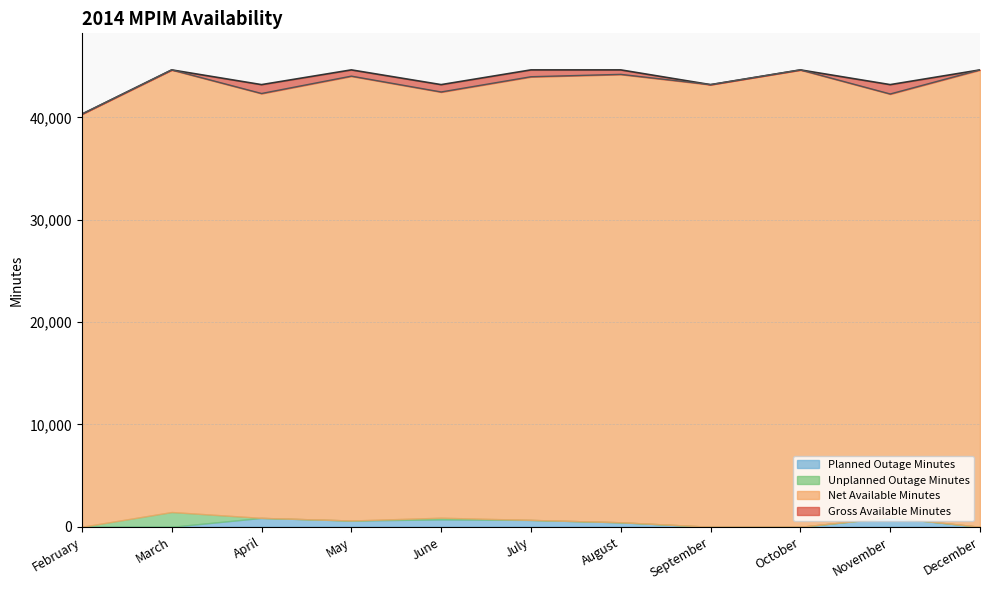

Which series has the largest total across all categories?

Gross Available Minutes